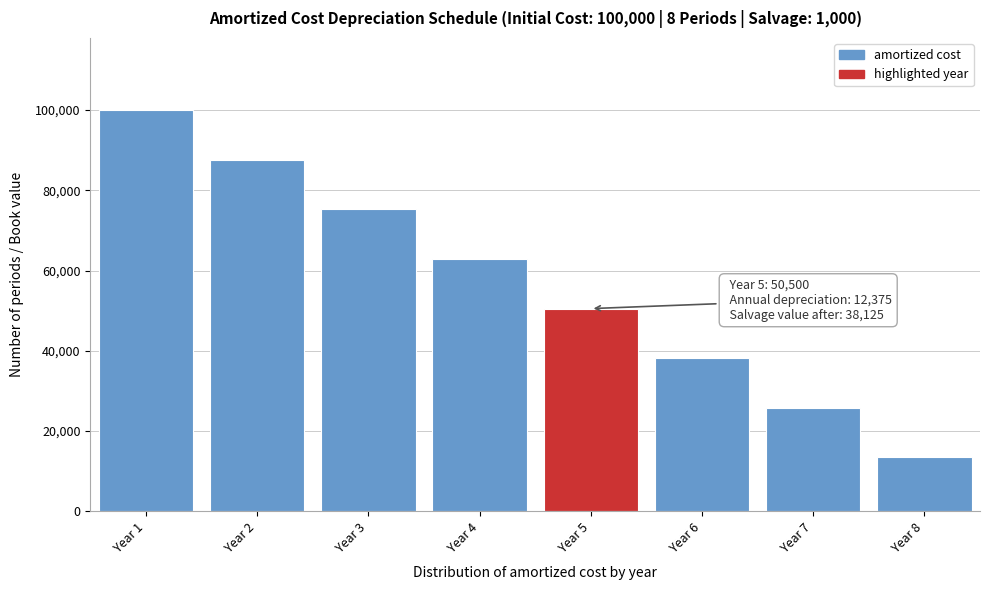

Reading left to right, what are all the values shown in this chart?

100000	87625	75250	62875	50500	38125	25750	13375